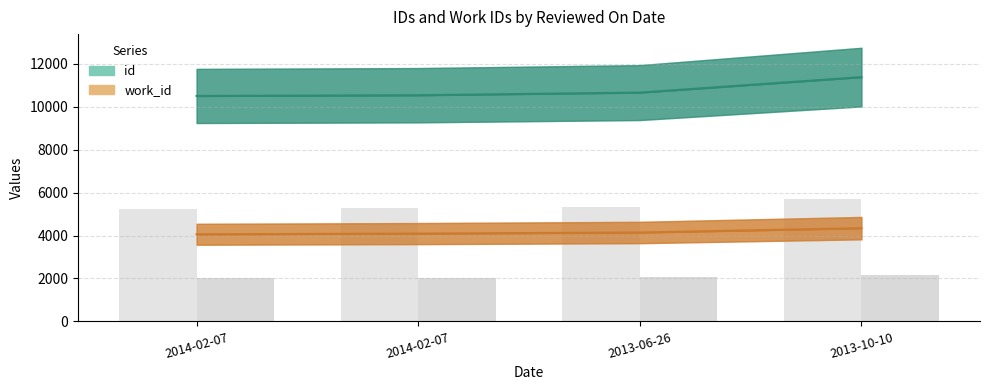

Is it true that id equals 10501 at 2014-02-07?

True